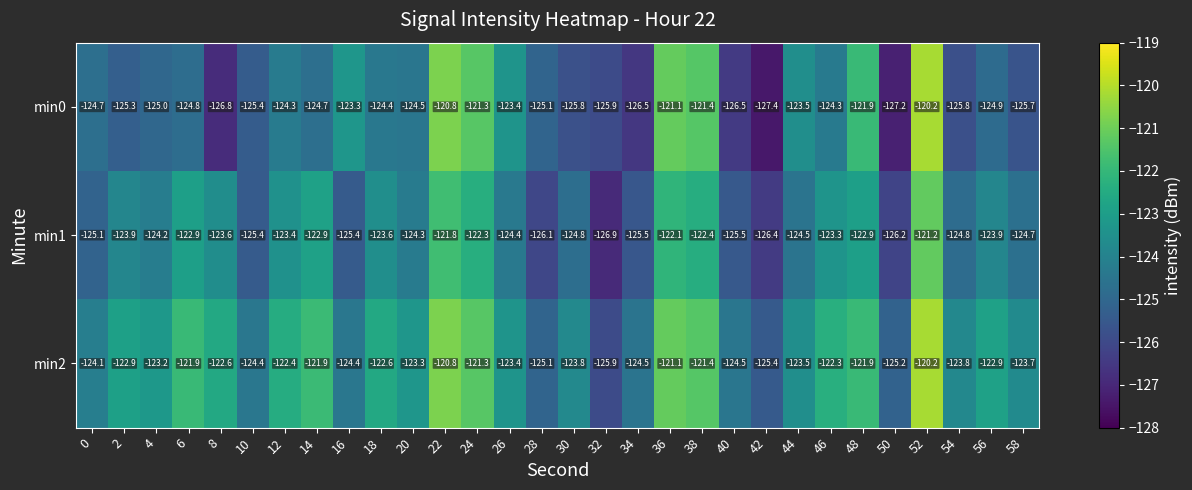

Rank the series by their average value, from lowest to highest.

min0, min1, min2